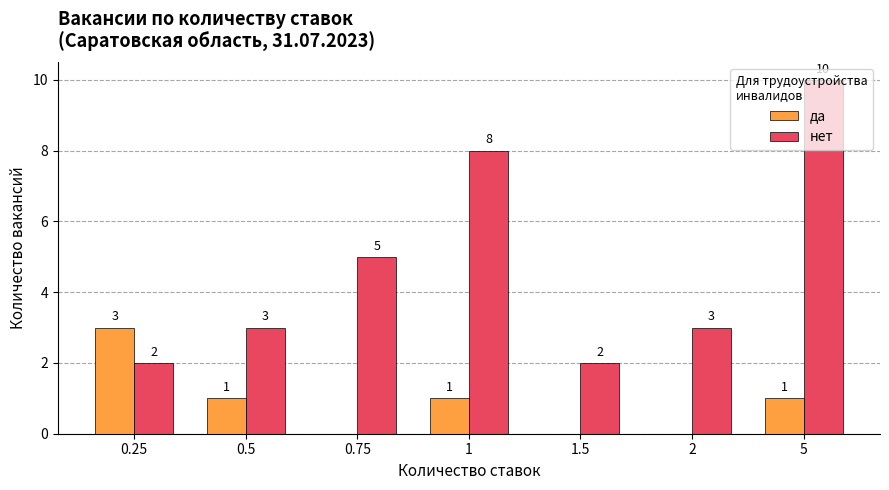

What is the highest value of the да series?

3